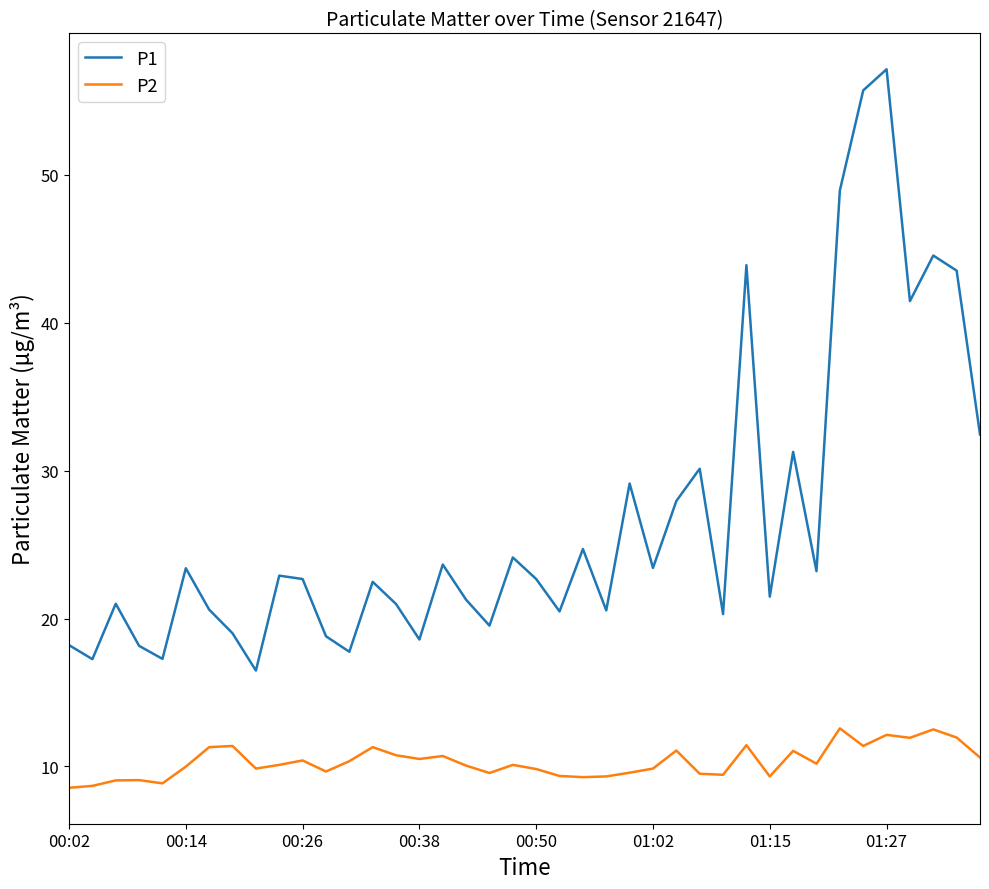

True or false: P2 and P1 intersect in this chart.

False